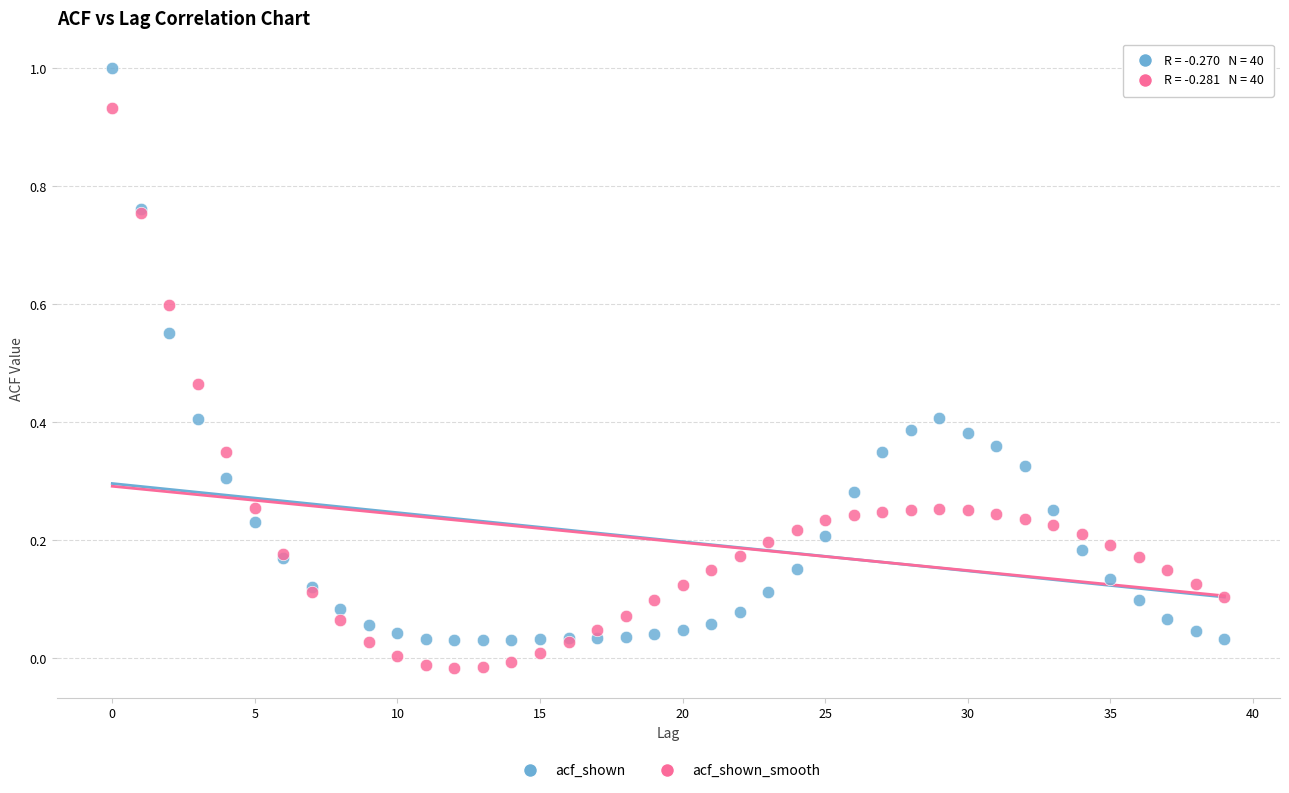

Which series contains the lowest Y value?

acf_shown_smooth